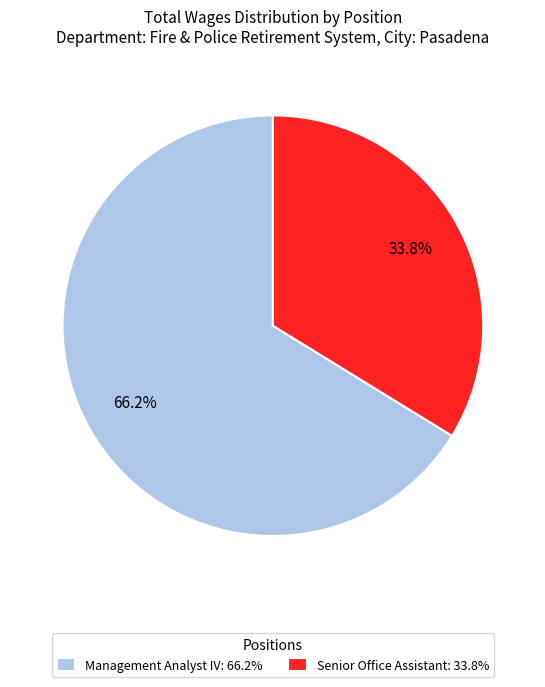

True or false: Senior Office Assistant accounts for 45% of the total.

False